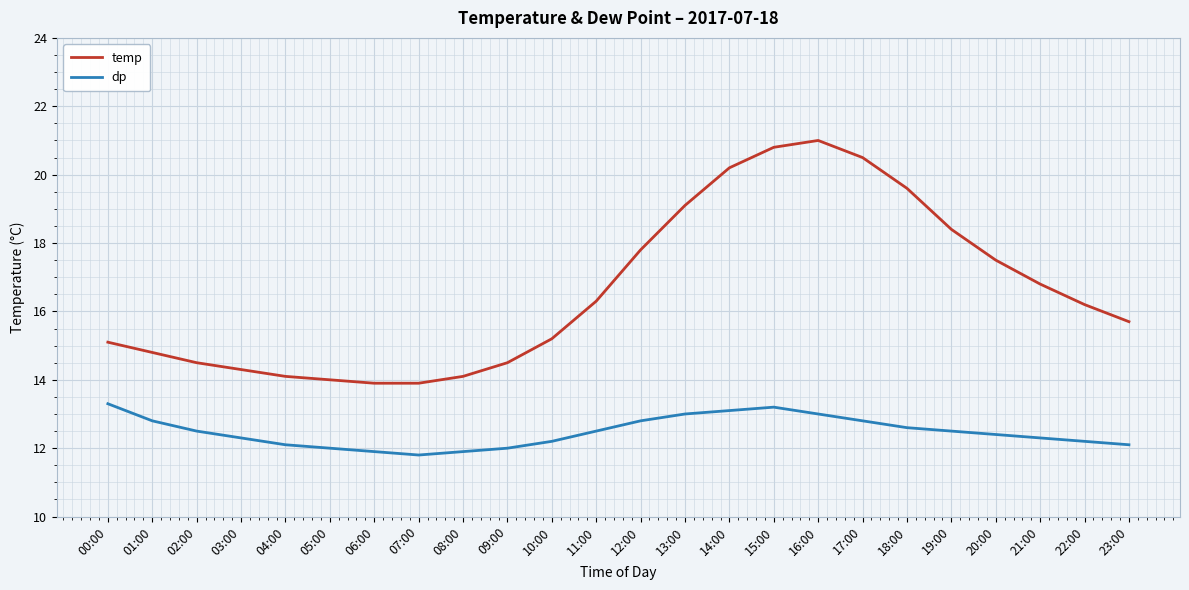

At 07:00, list the series in order from smallest to largest.

dp, temp